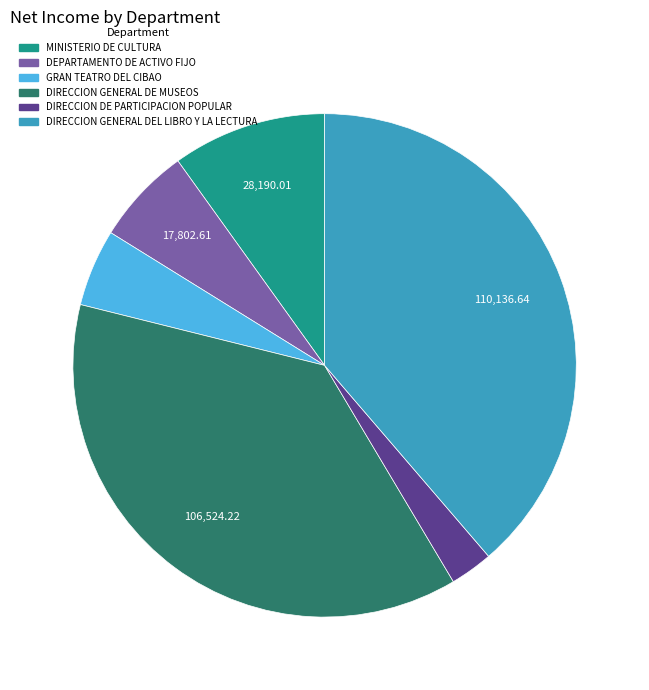

Is the sum of DIRECCION GENERAL DEL LIBRO Y LA LECTURA and DEPARTAMENTO DE ACTIVO FIJO greater than half?

No